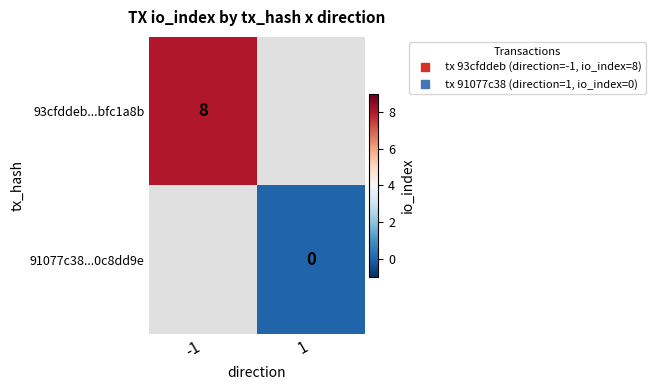

List the series in order of their overall mean, highest first.

93cfddeb...bfc1a8b, 91077c38...0c8dd9e